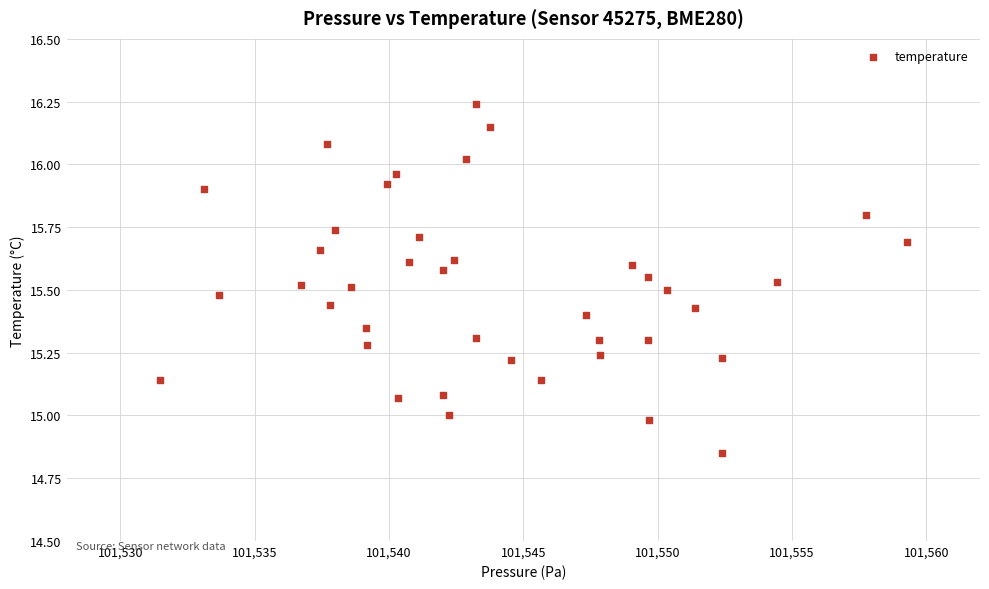

What is the range of X values (max minus min)?

27.8